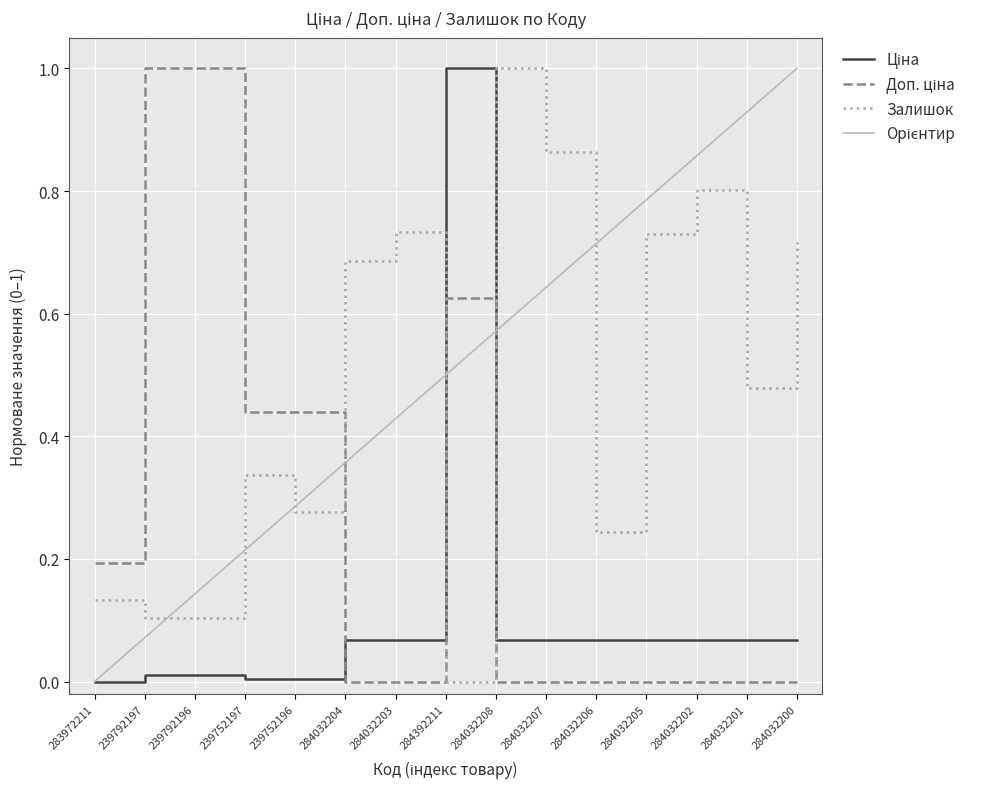

At which category does the chart reach its minimum across all series?

283972211